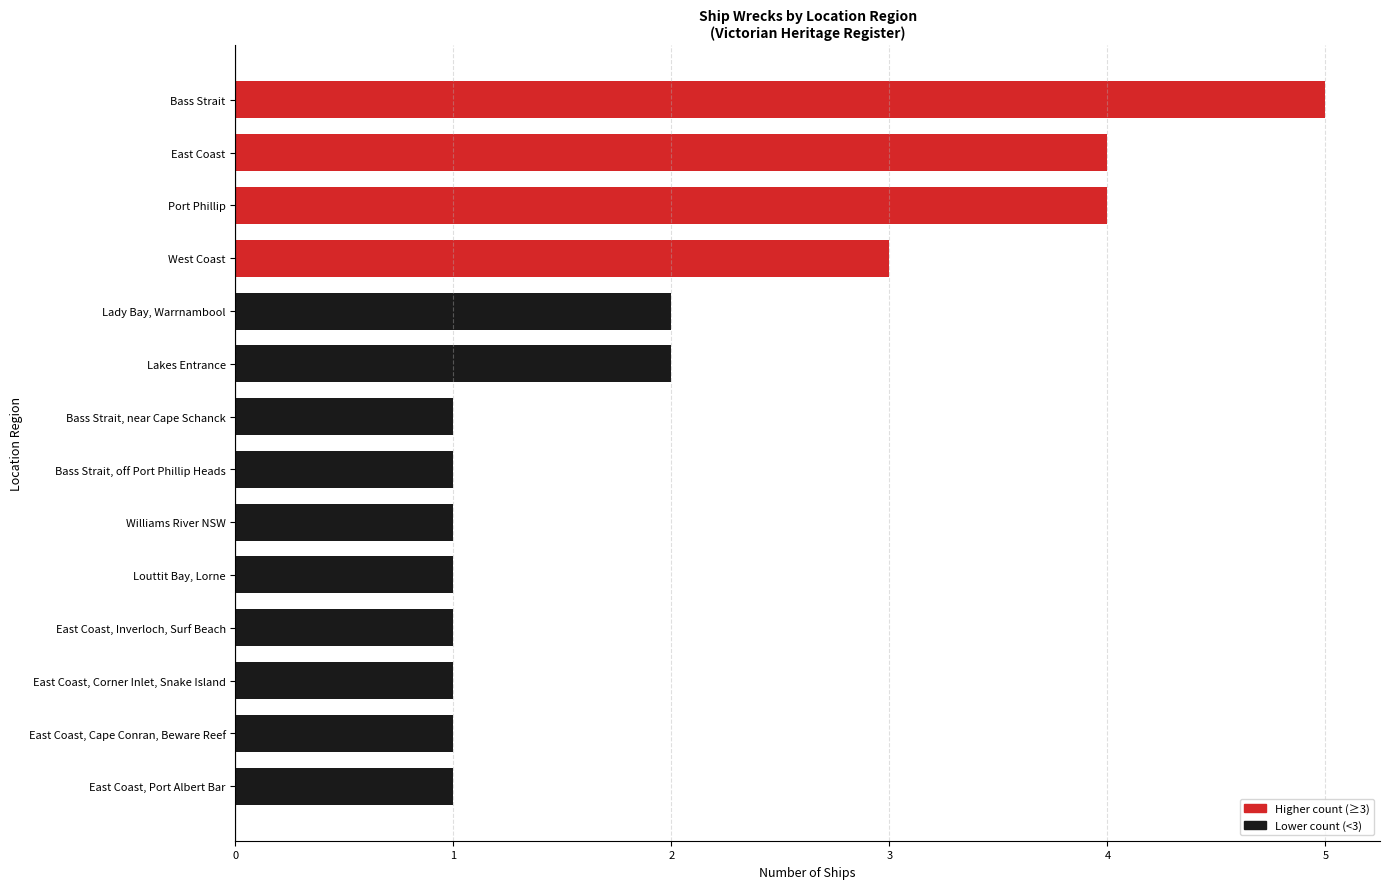

Does the chart contain stacked bars?

No